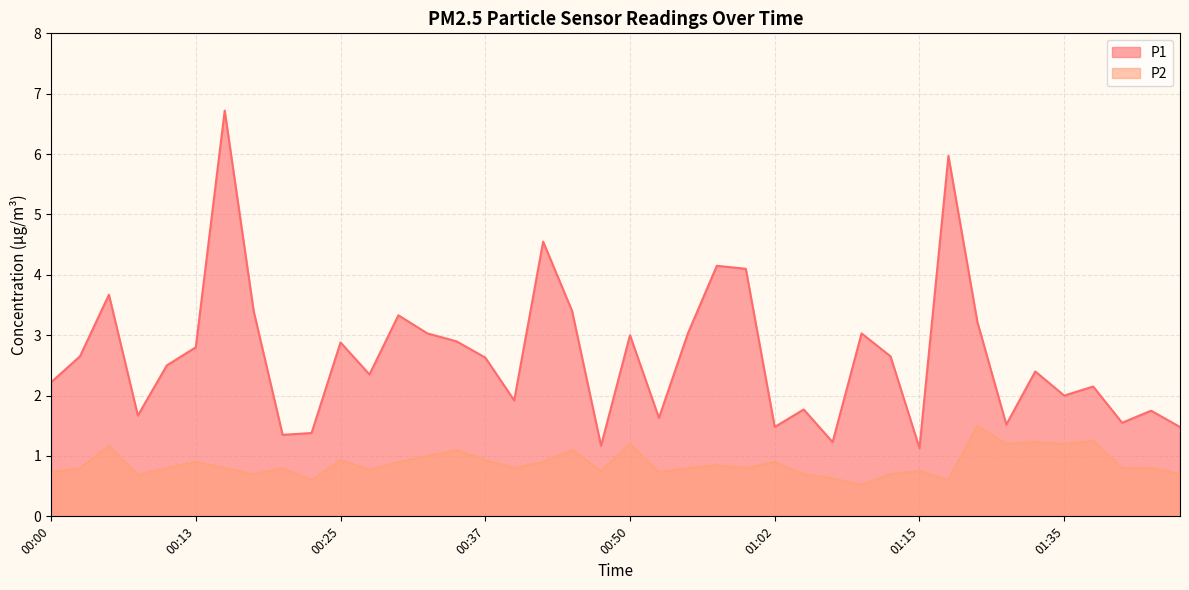

What is the total value across all series at 00:40?

2.7